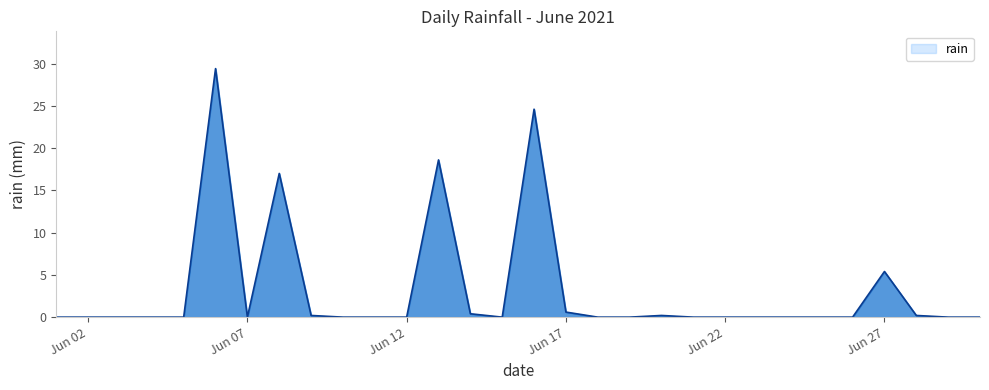

What is the maximum value shown in the chart?

29.4